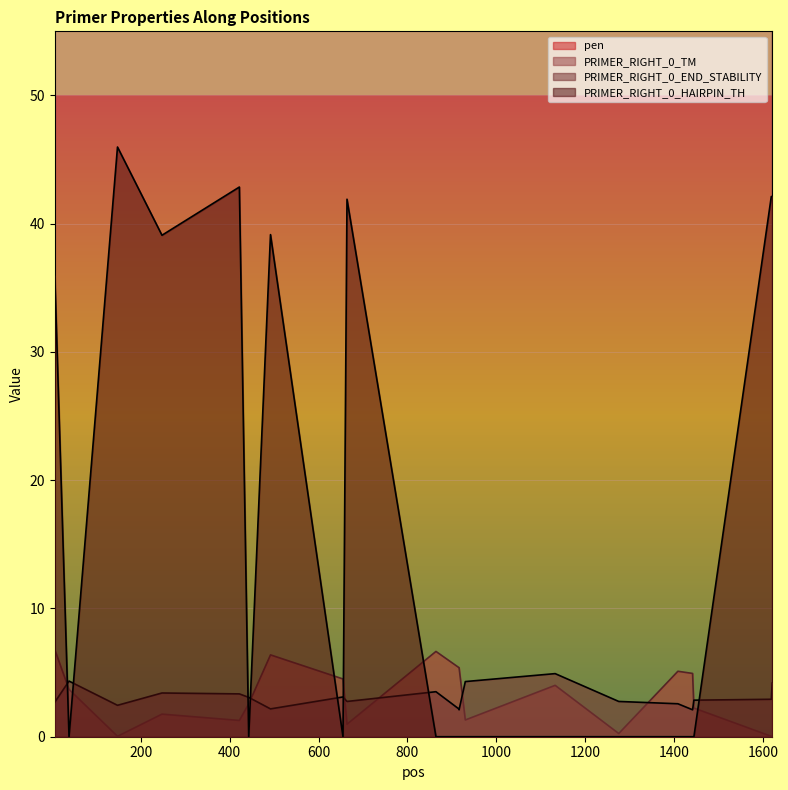

The PRIMER_RIGHT_0_HAIRPIN_TH series shows 42.9 at 422. True or false?

True